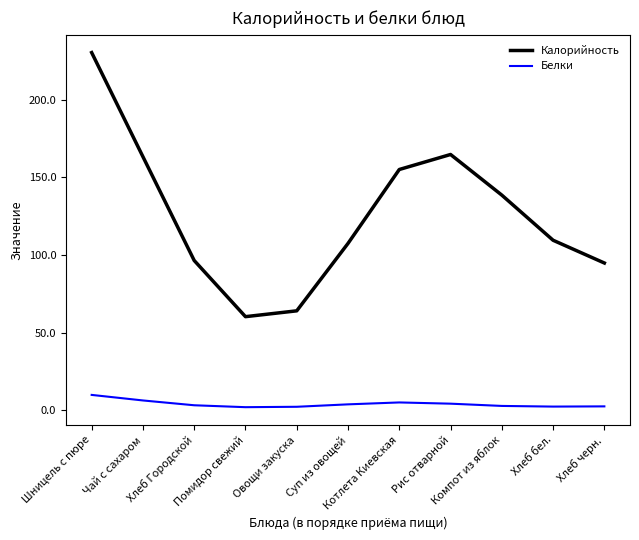

Rank the series by their maximum value, from lowest to highest.

Белки, Калорийность